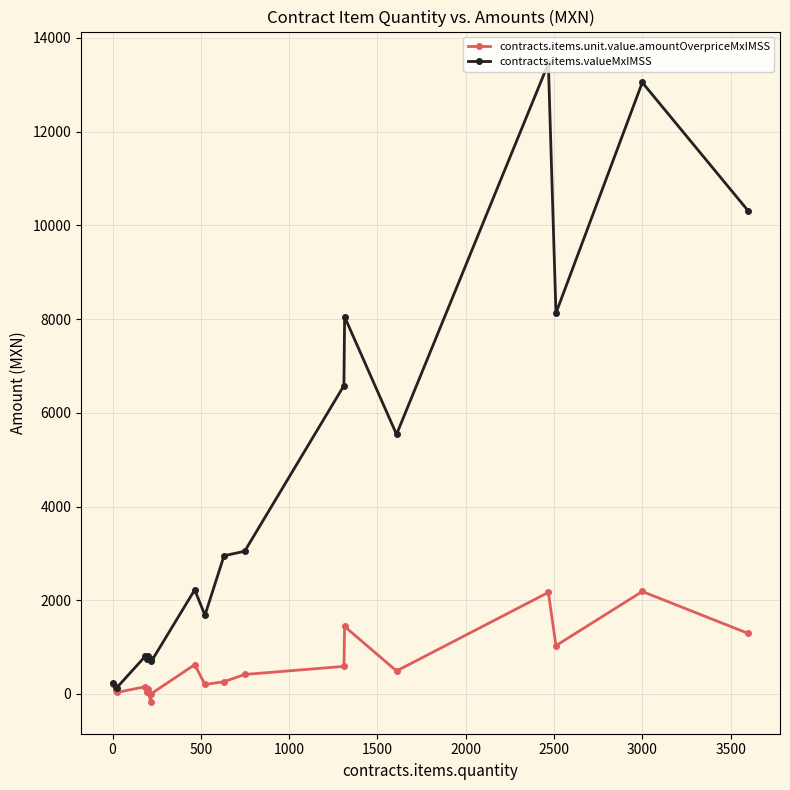

Which series has the largest total across all categories?

contracts.items.valueMxIMSS